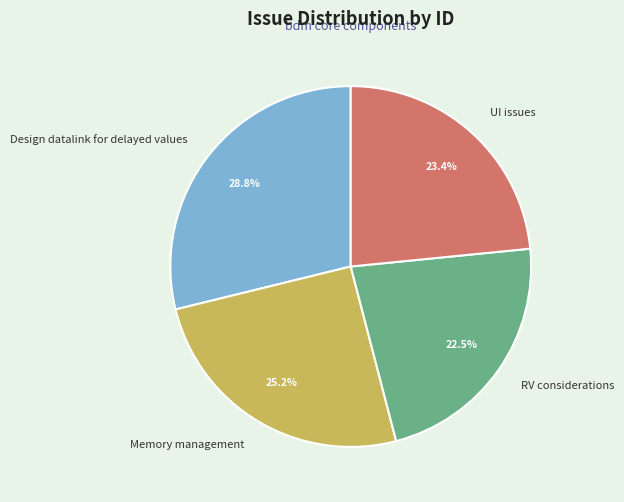

What percentage is NOT represented by Memory management?

74.8%